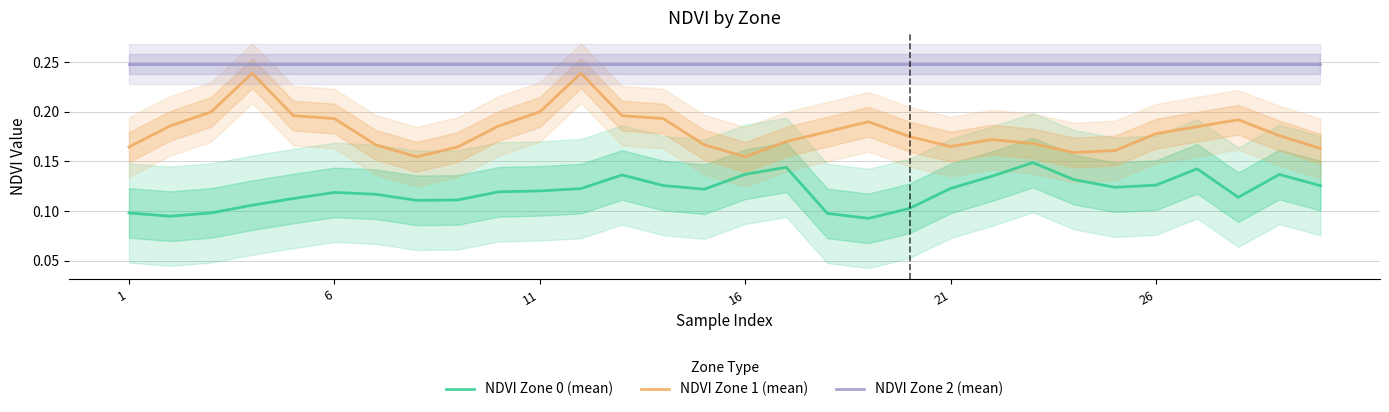

True or false: NDVI Zone 2 (mean) and NDVI Zone 0 (mean) cross at least once.

False